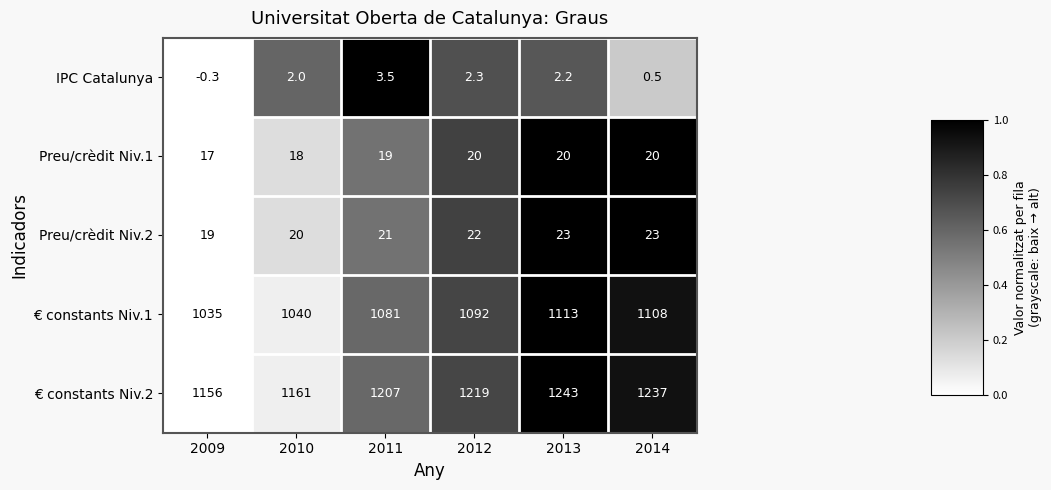

Which series has the largest range (max minus min)?

€ constants Niv.2